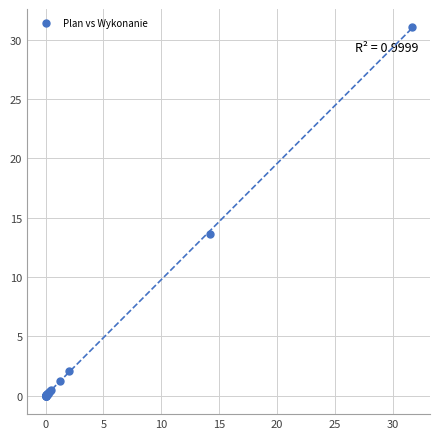

What Y value in the scatter plot is closest to 15?

13.7